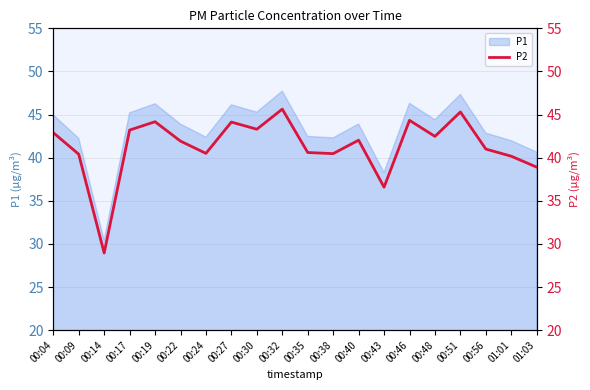

What is the difference between the values at 00:27 and 00:22?

2.2